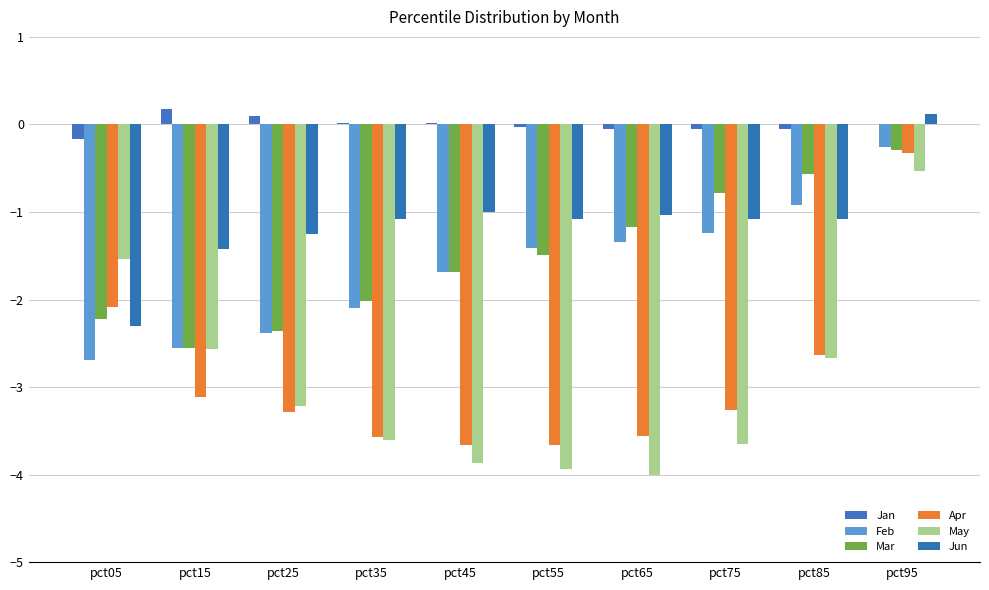

Count the number of data series in this chart.

6